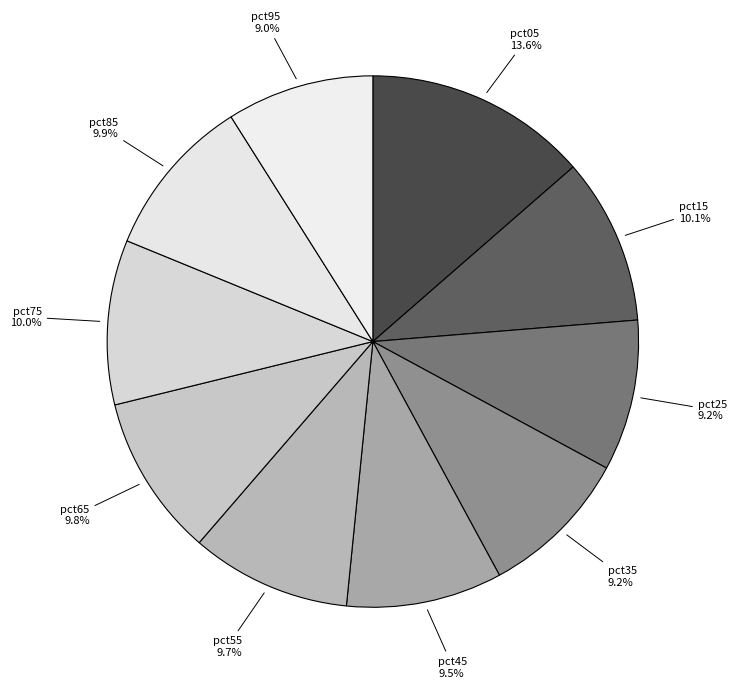

Which category has the biggest portion of the pie?

pct05